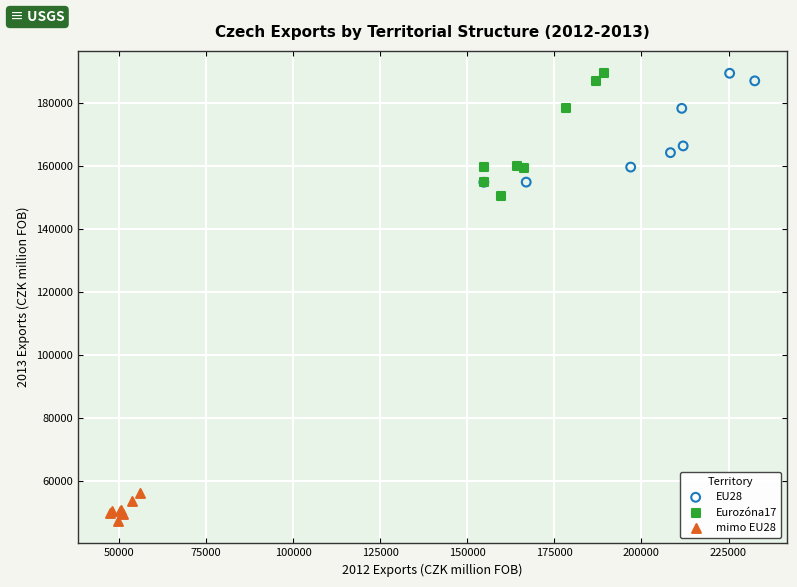

Which series contains the lowest Y value?

mimo EU28